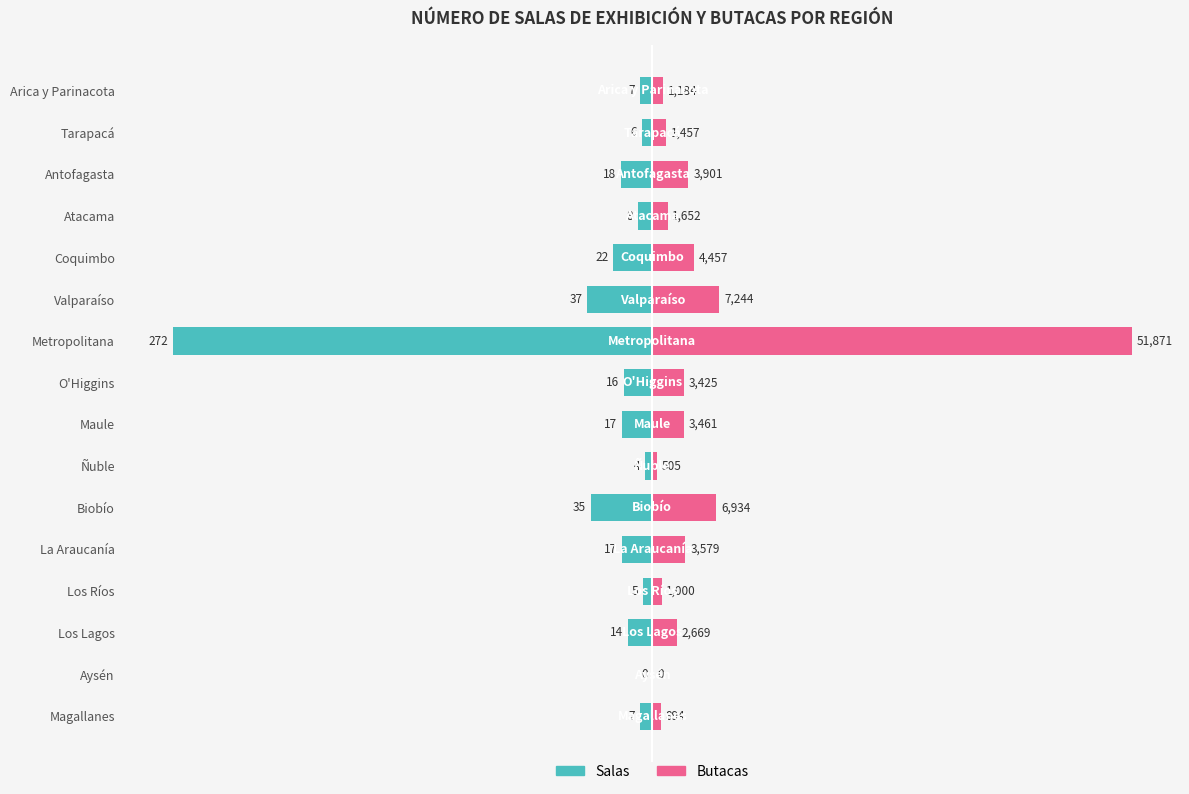

List the series in order of their peak value, highest first.

Butacas, Salas